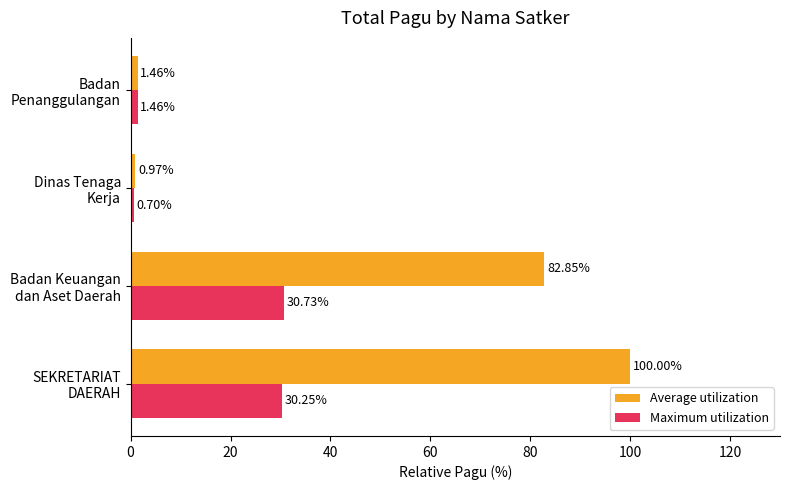

Which series has the largest range (max minus min)?

Average utilization